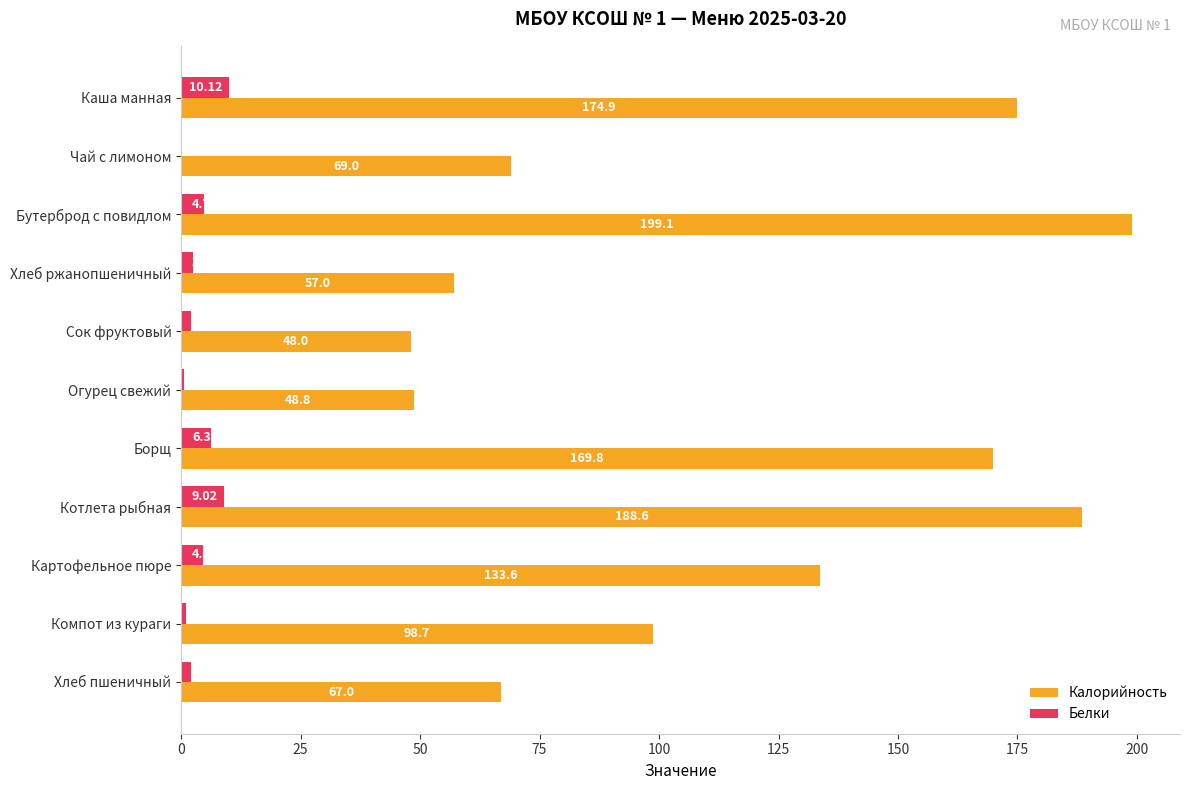

What is the sum of the Калорийность values at Огурец свежий and Картофельное пюре?

182.4